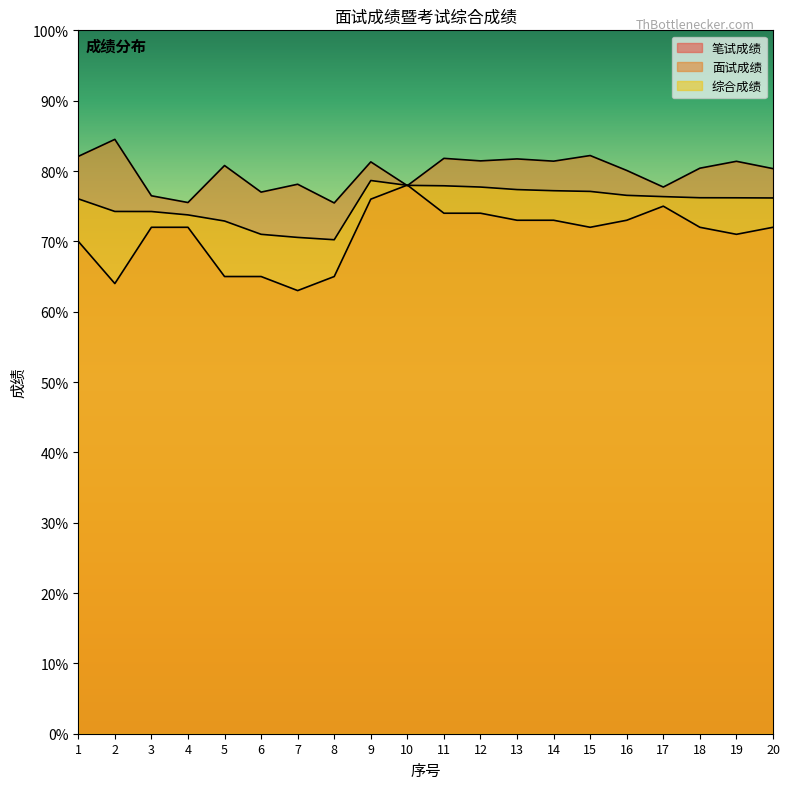

Read the 综合成绩 value at 10.

78.0